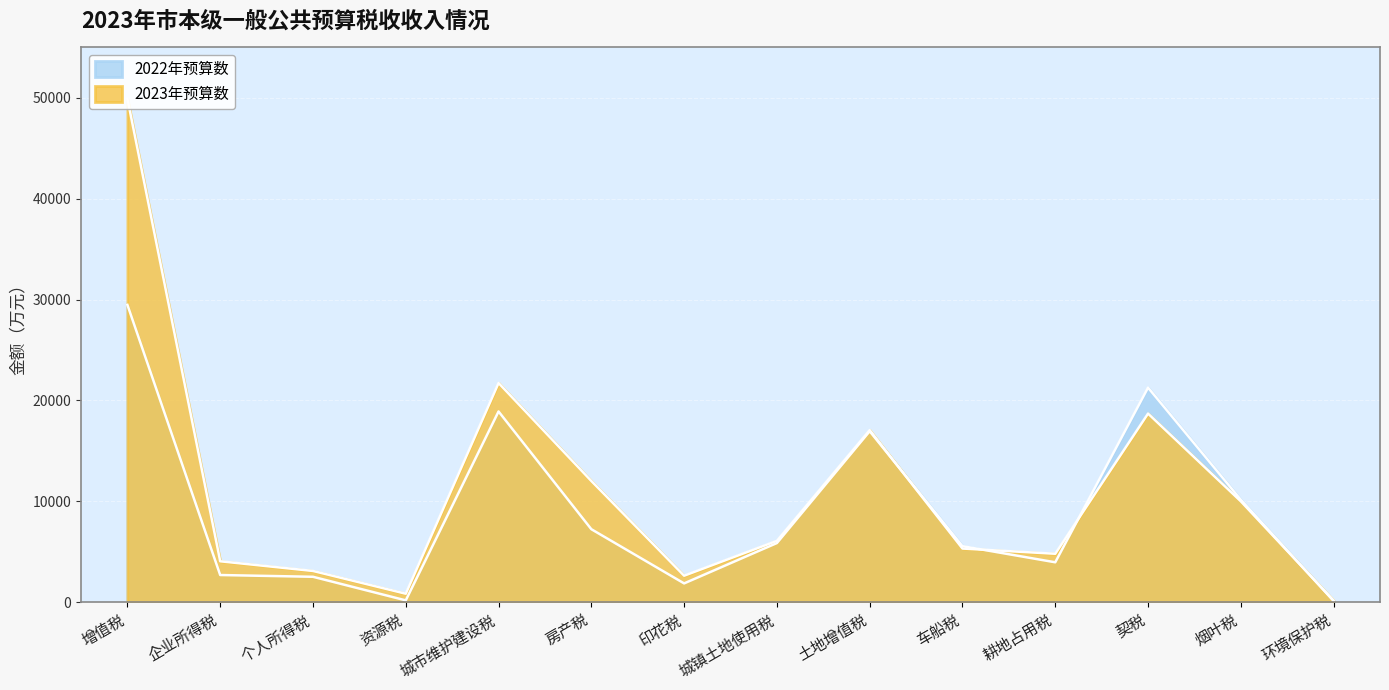

At which label is 2023年预算数 closest to 25042?

城市维护建设税